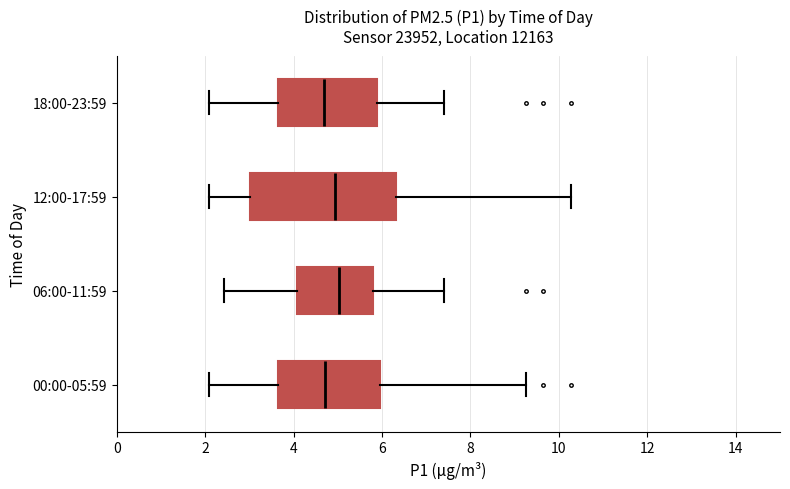

Where does the right whisker of the box for 12:00-17:59 end on the x-axis? The values are not printed on the chart, so give them approximately, as read against the axis.

10.2